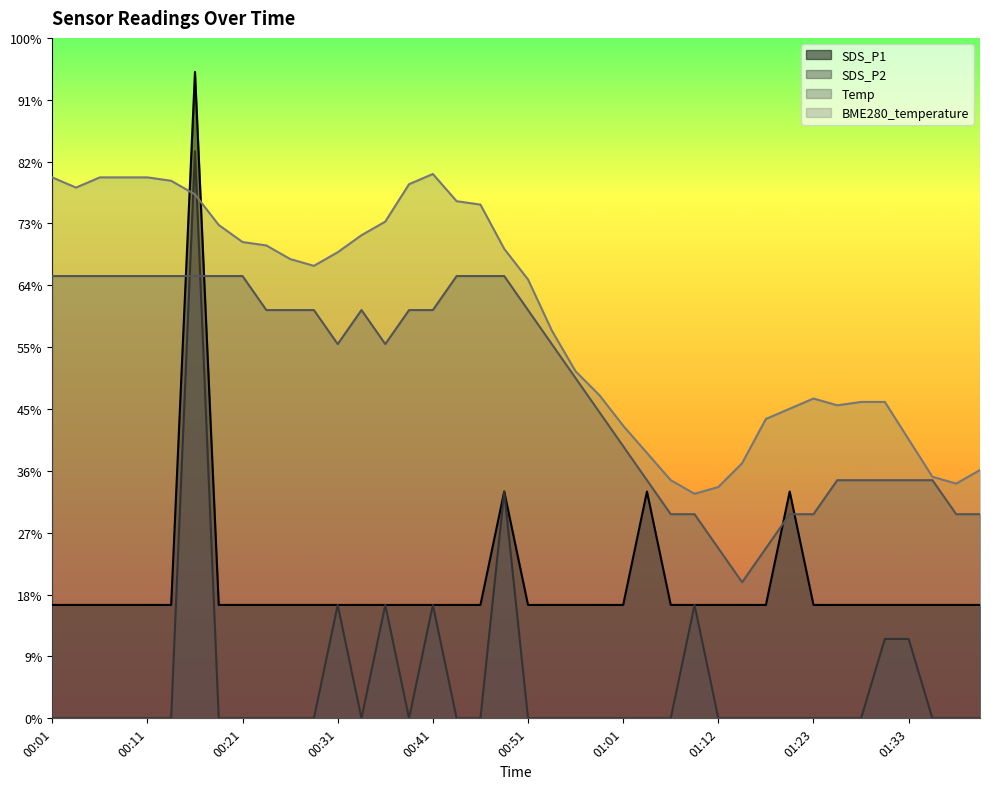

True or false: SDS_P1 has a value of 3.7 at 01:23.

True